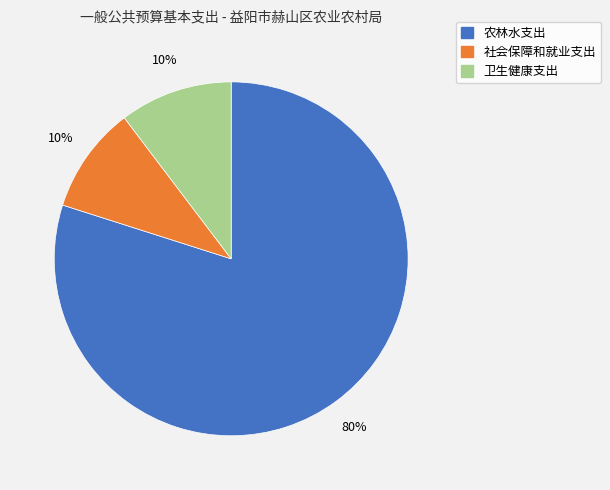

To the nearest percent, what portion does 卫生健康支出 represent?

10%